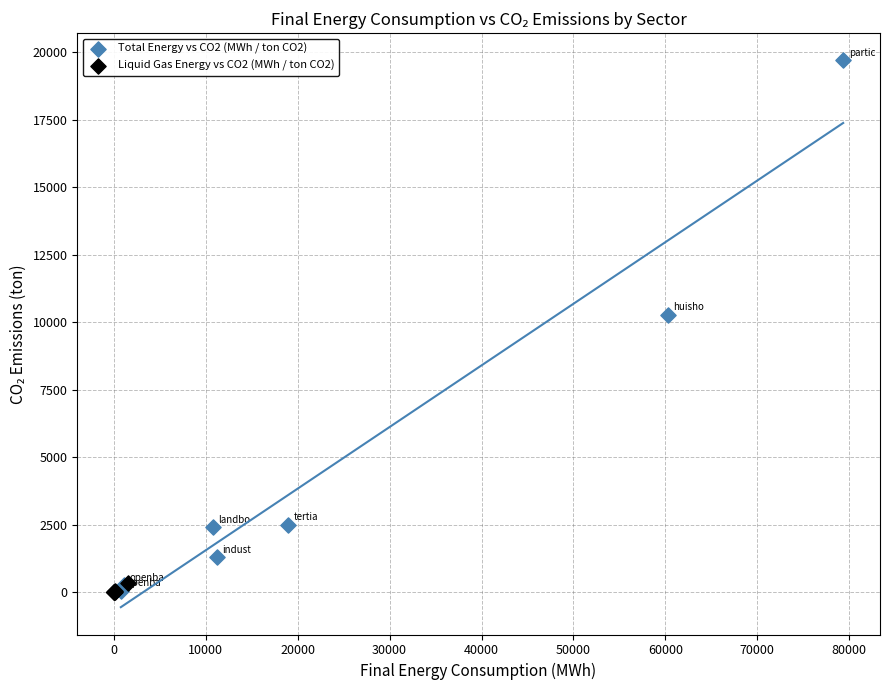

Which series contains the highest Y value?

Total Energy vs CO2 (MWh / ton CO2)